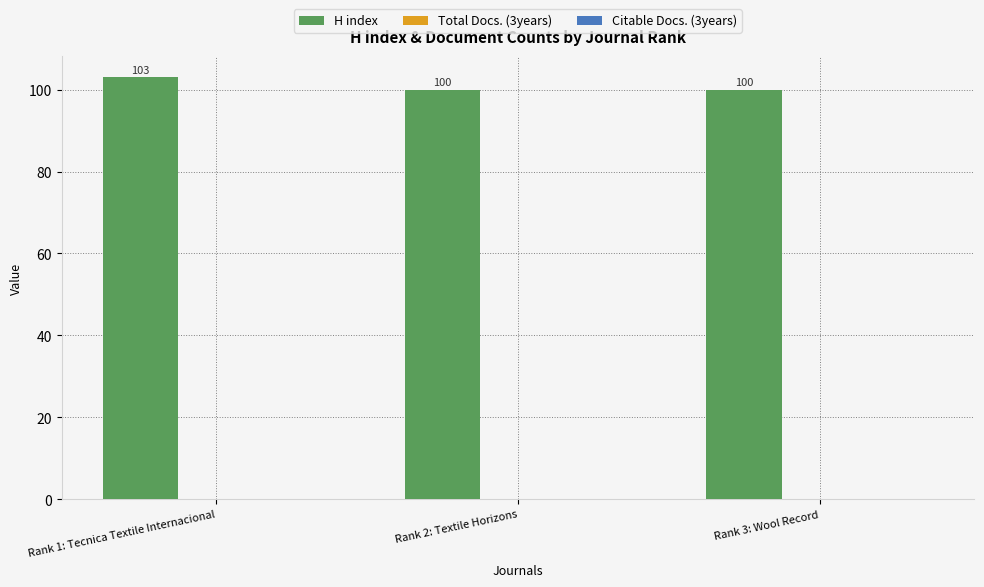

Reading left to right, extract all data points from this chart.

103	100	100